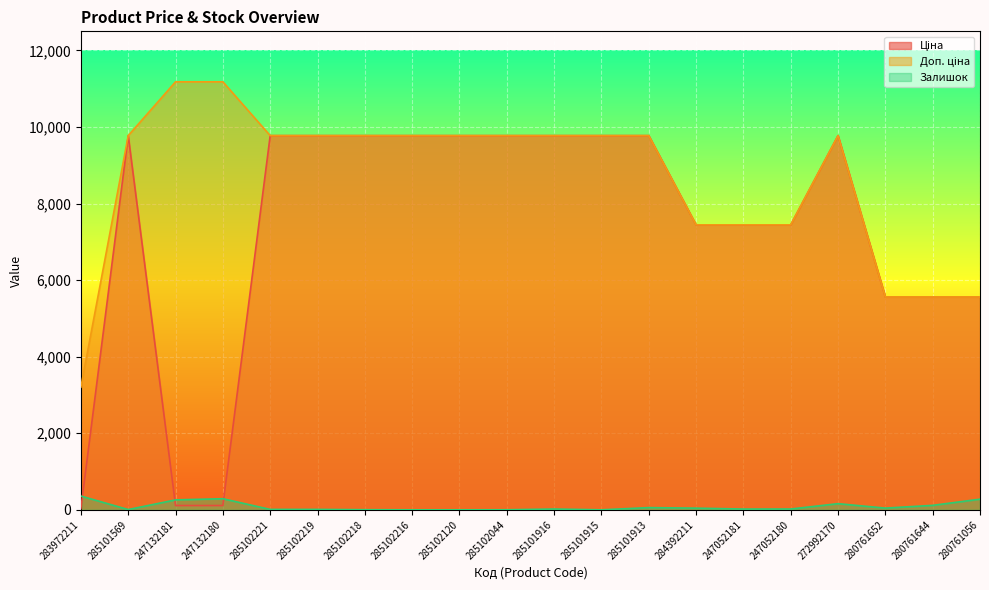

At which category does Залишок reach its first local valley?

285101569